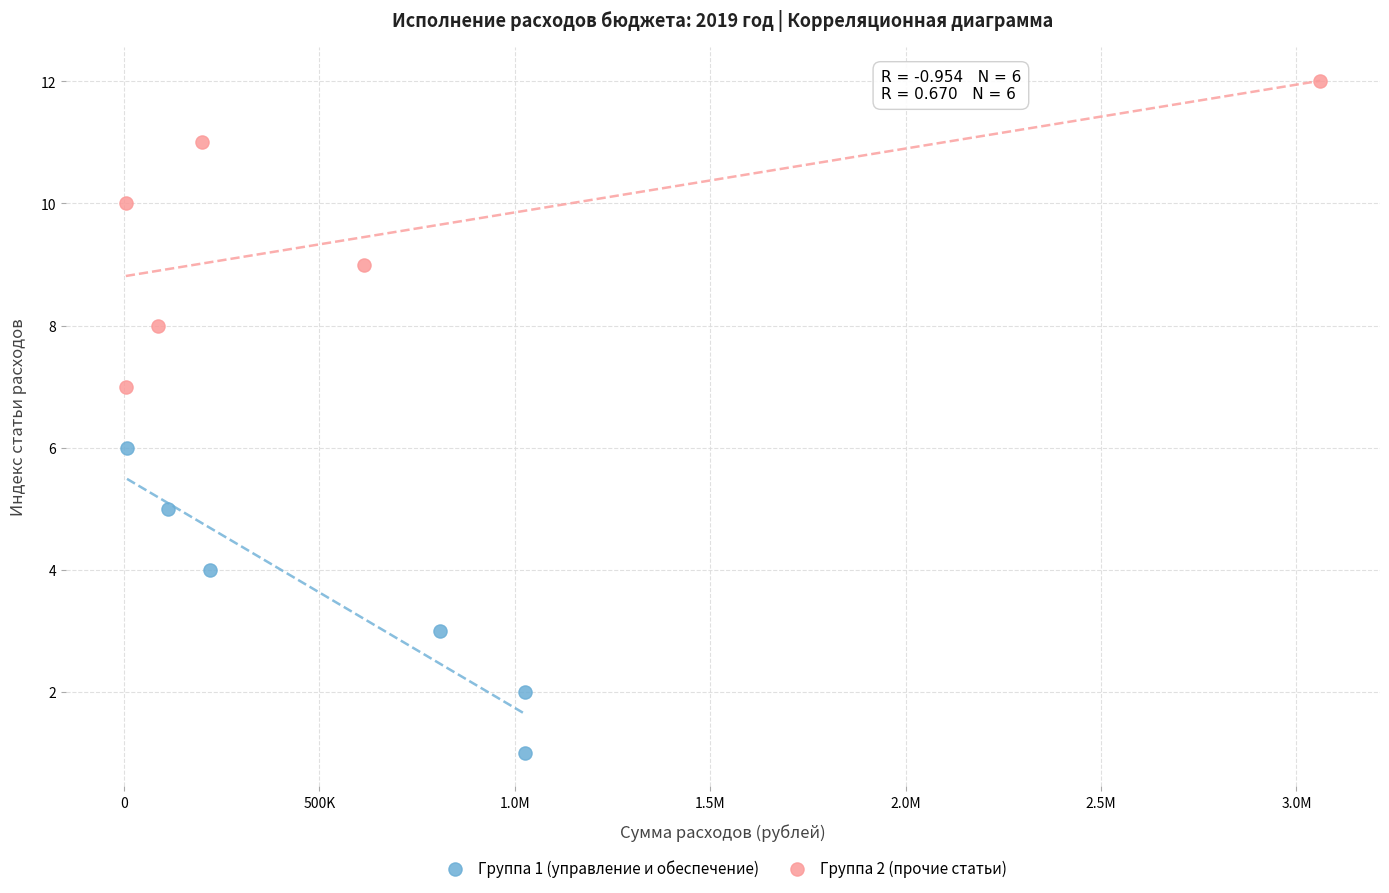

Which series contains the highest Y value?

Группа 2 (прочие статьи)